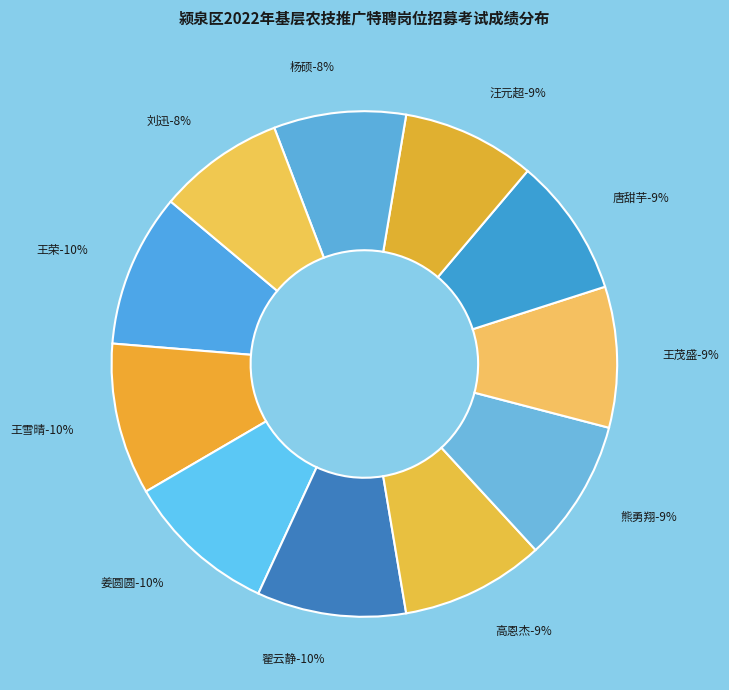

The 姜圆圆 slice represents 4% of the pie. True or false?

False